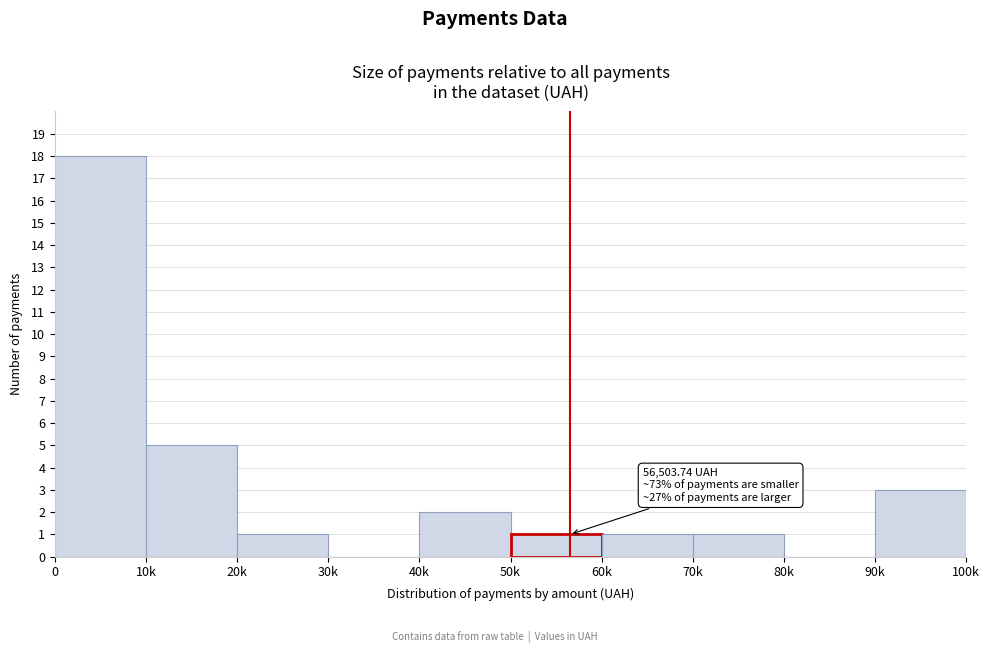

Reading left to right, what are all the values shown in this chart?

0=18	10k=5	20k=1	30k=0	40k=2	50k=1	60k=1	70k=1	80k=0	90k=3